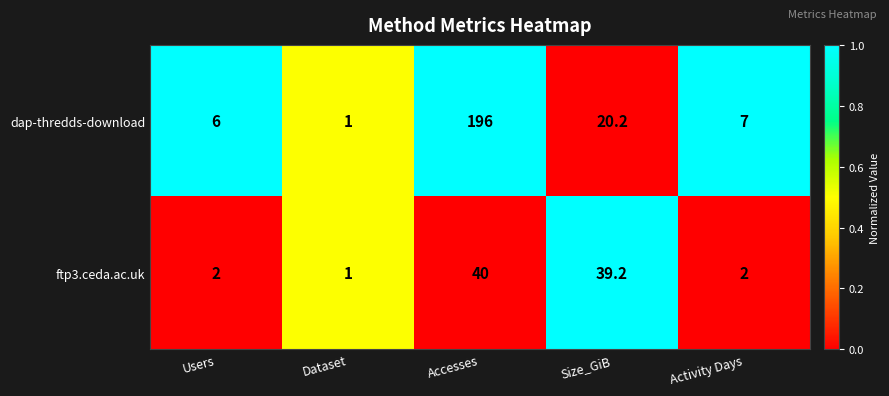

List the series in order of their peak value, lowest first.

ftp3.ceda.ac.uk, dap-thredds-download